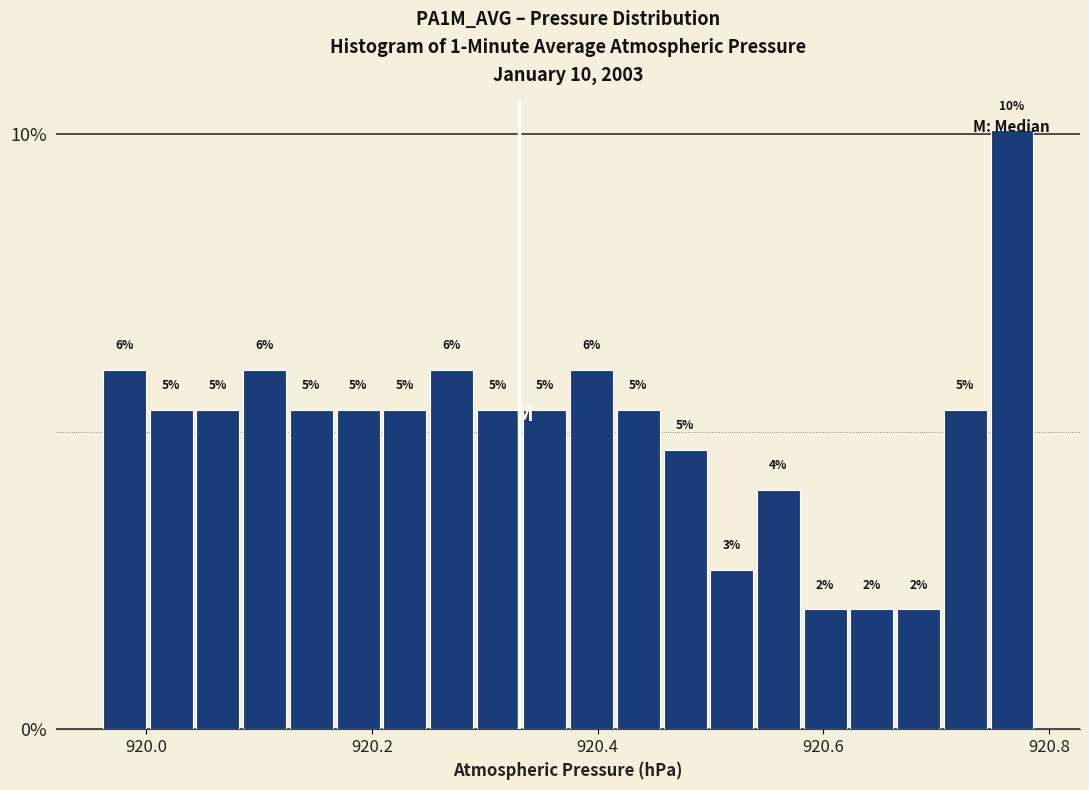

Around what value on the x-axis is the tallest bar? Give the approximate position of its centre, as read against the axis.

920.76